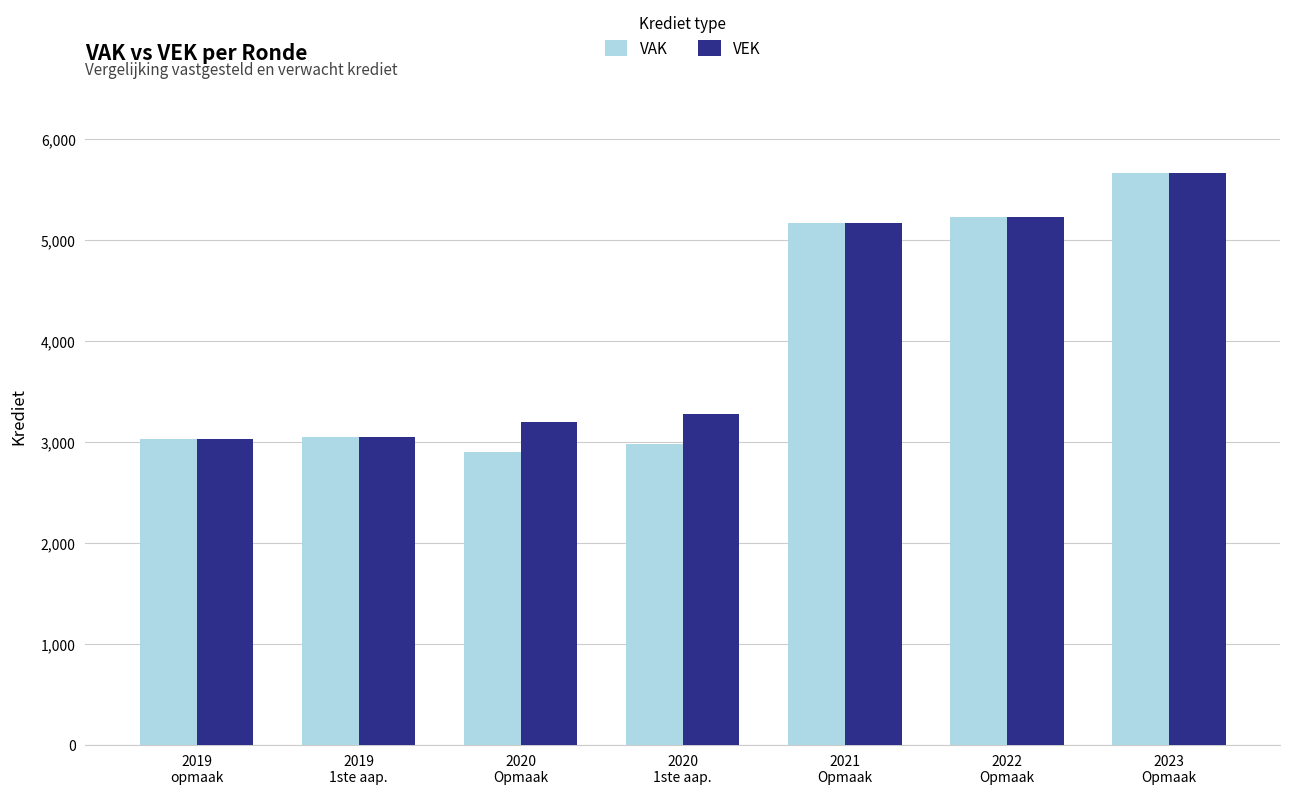

What position from the right is 2019
opmaak?

7